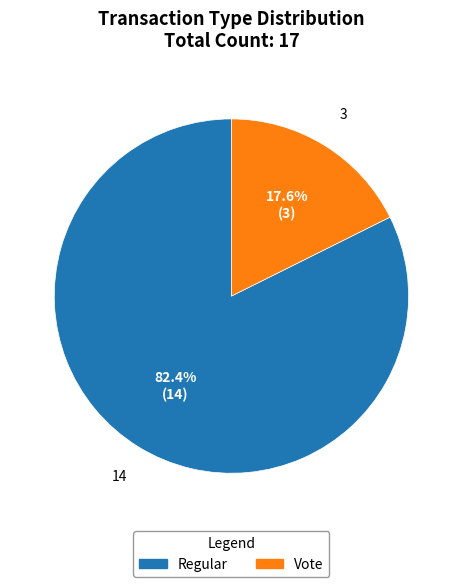

Count the number of slices in the pie.

2